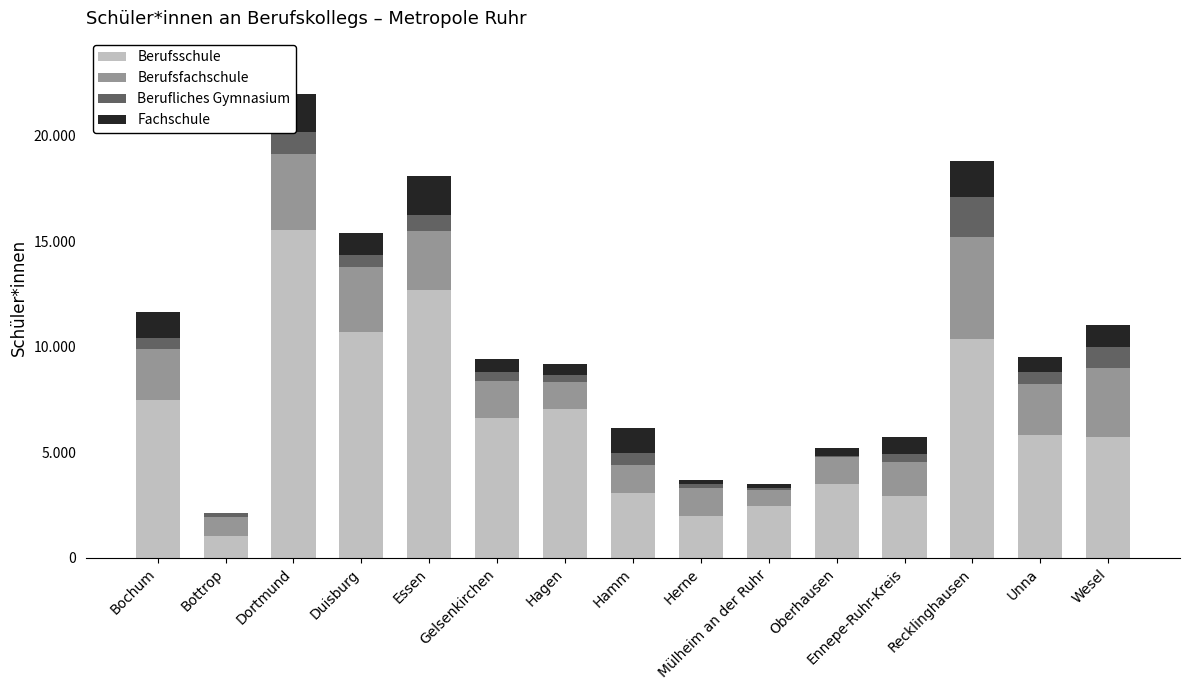

What is the difference between the Berufliches Gymnasium values at Unna and Essen?

162